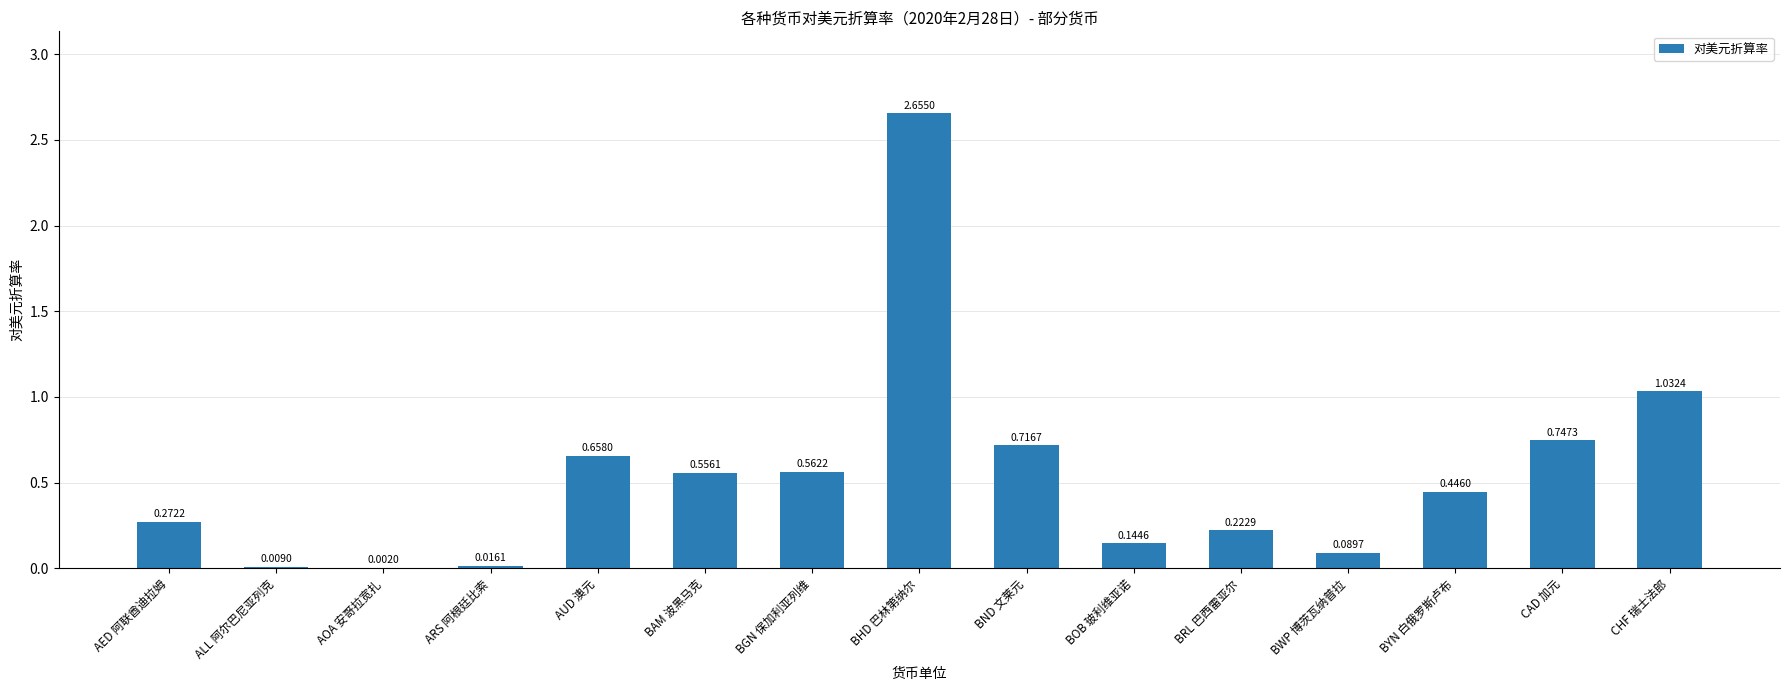

What is the change in value from BRL 巴西雷亚尔 to CAD 加元?

+0.5